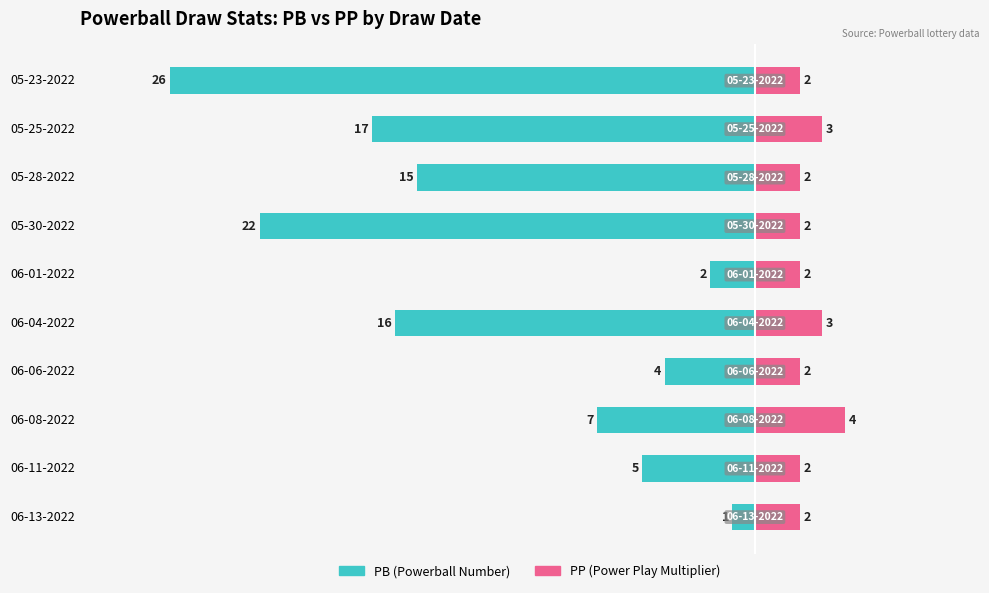

What is the label of the 5th bar from the right?

06-01-2022